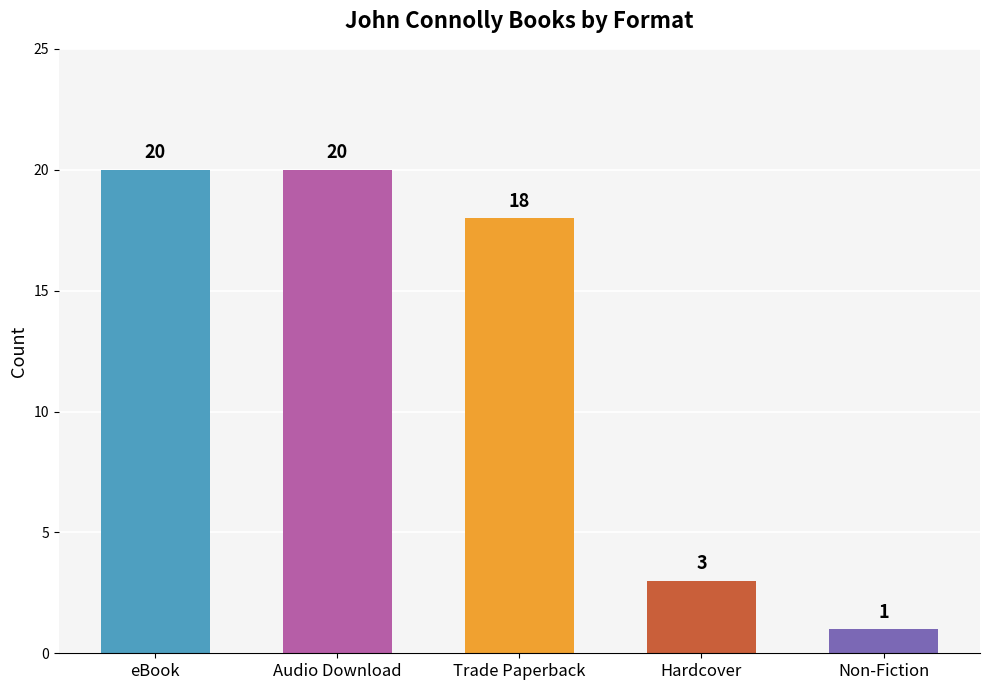

Approximately how many times larger is the value at Trade Paperback compared to Hardcover?

6.0